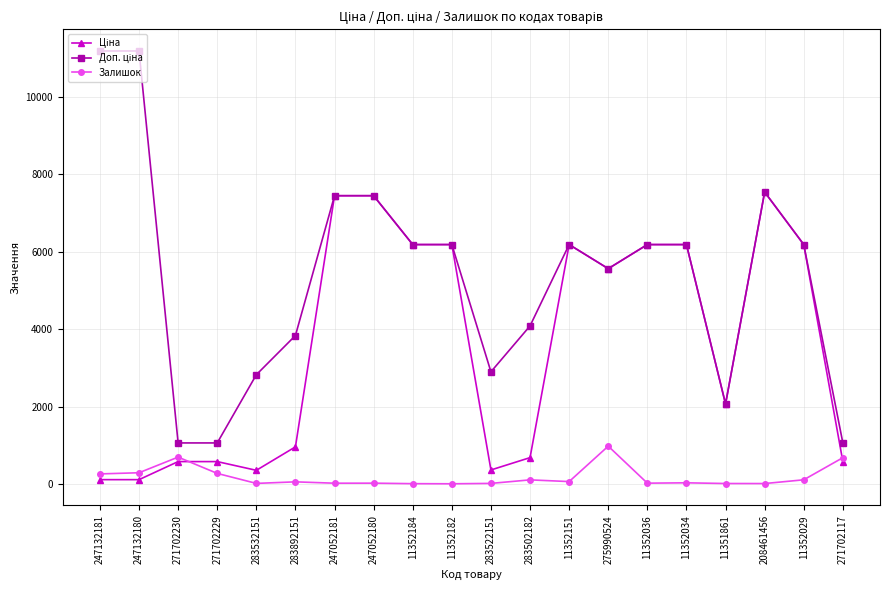

Where is Залишок nearest to the value 491?

271702117